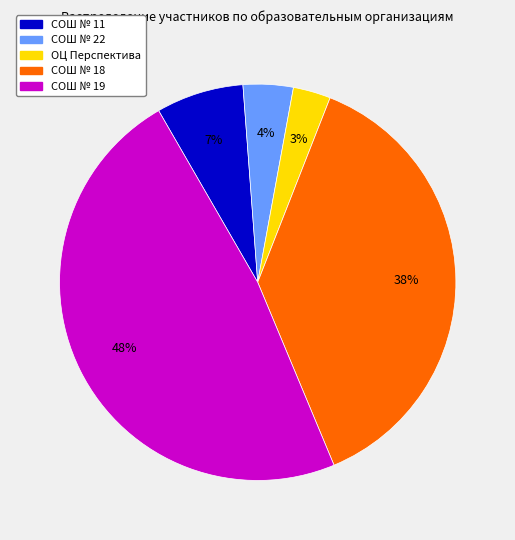

How many slices are in this pie chart?

5